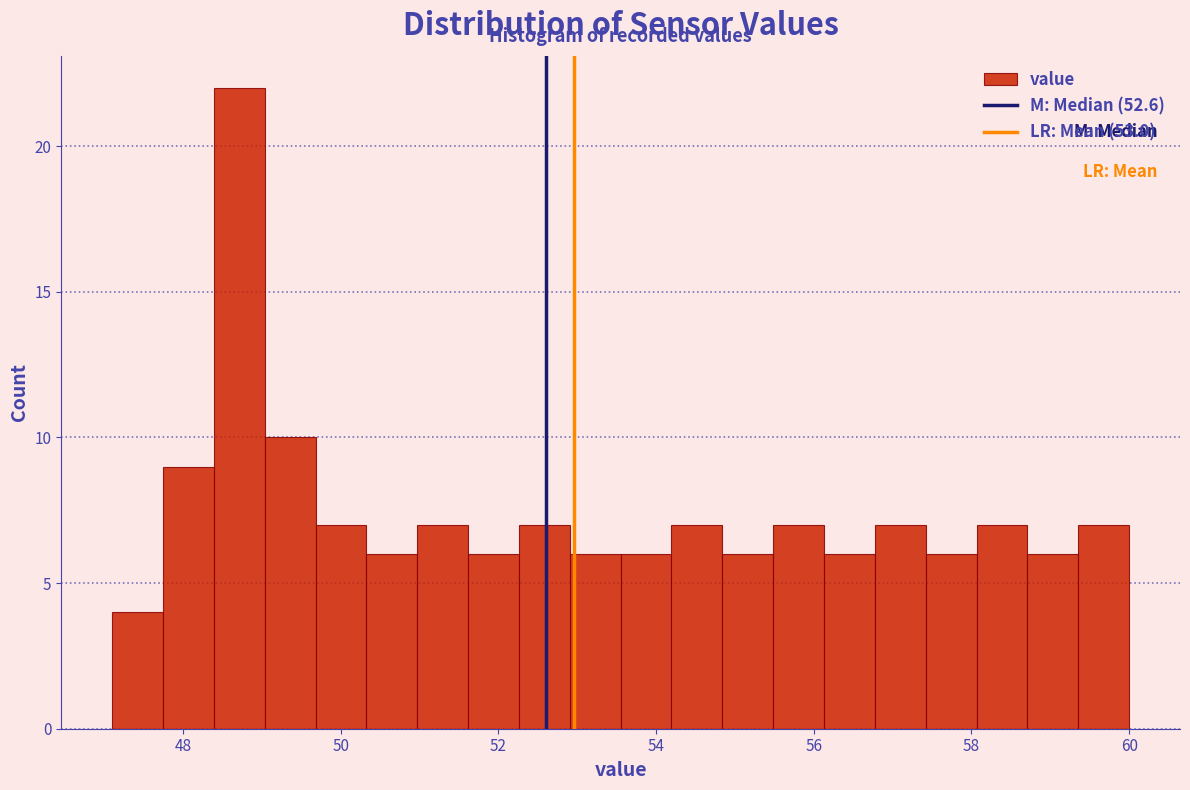

Read against the x-axis, roughly where is the centre of the tallest bar?

48.8